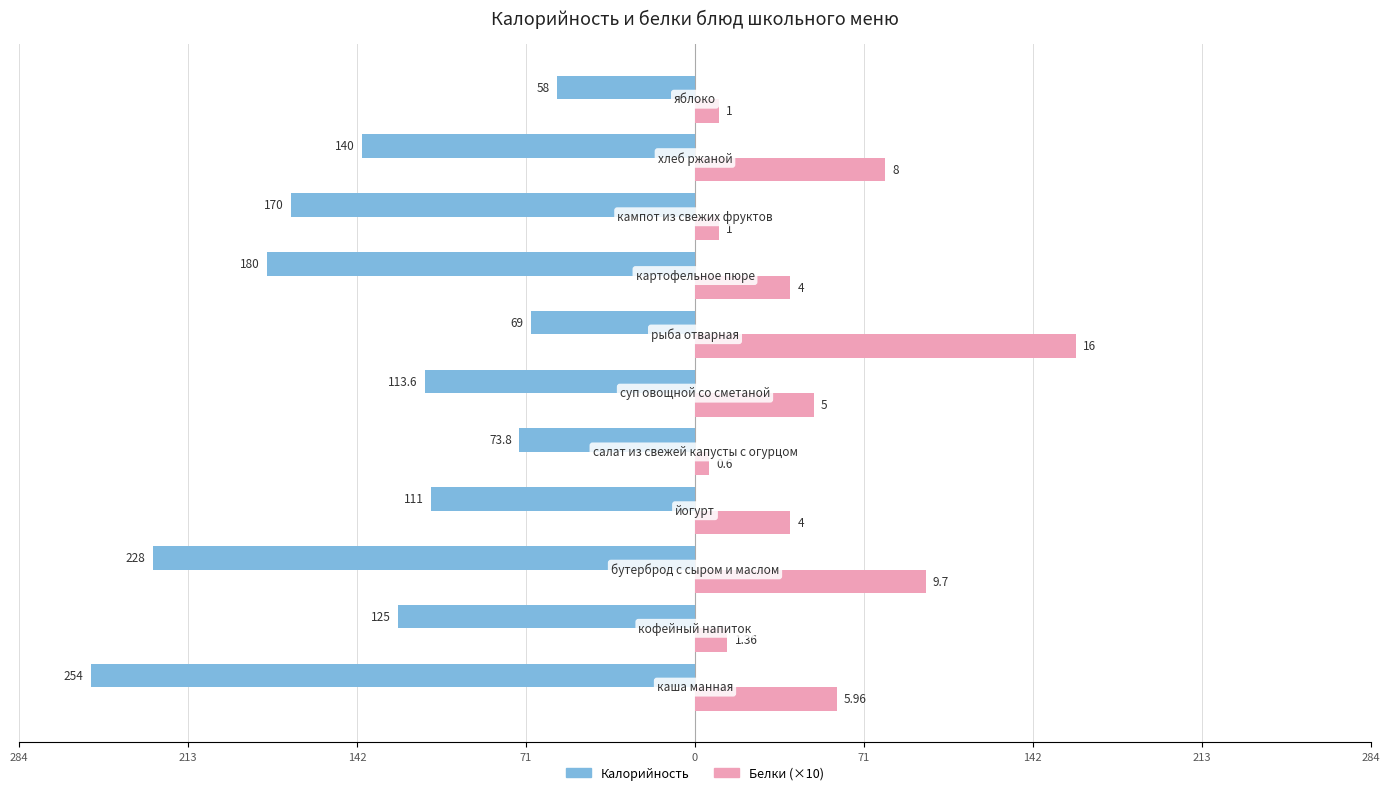

What are all the series names shown in the legend?

Калорийность, Белки (×10)